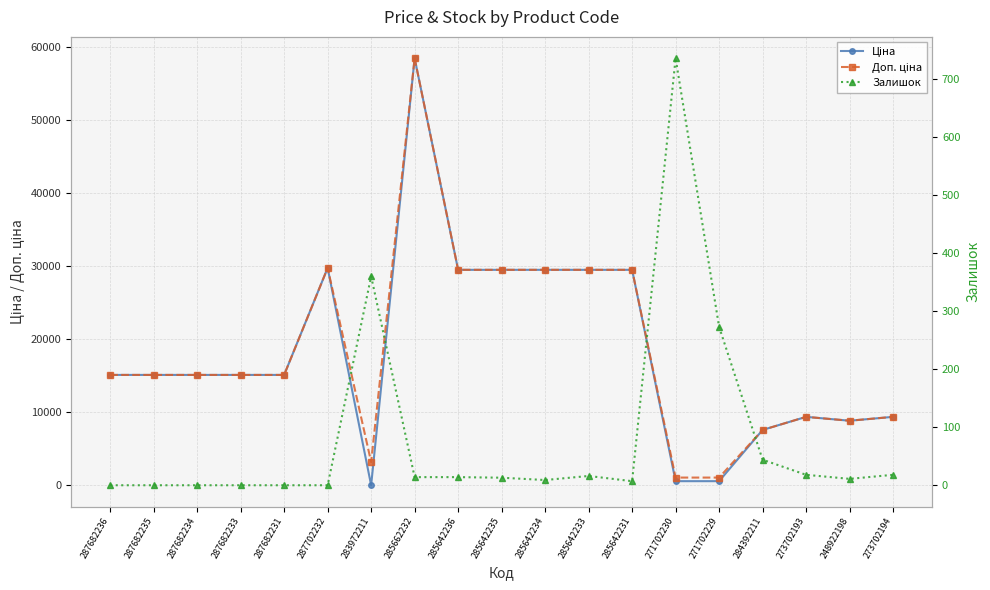

What is the label of the 5th point from the right?

271702229